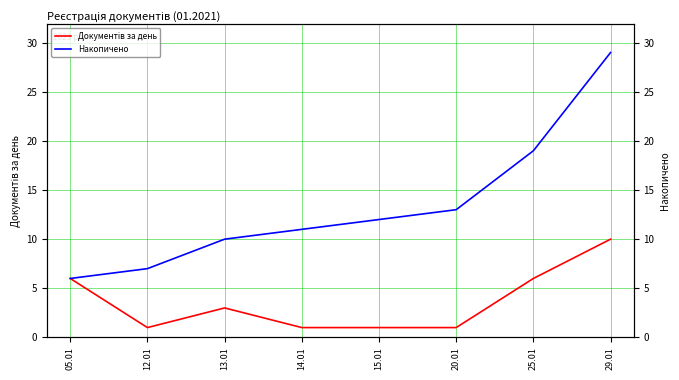

At which label does Накопичено reach its peak?

29.01